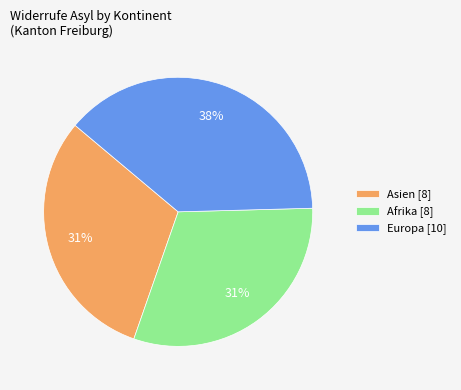

Does any single category account for the majority?

No